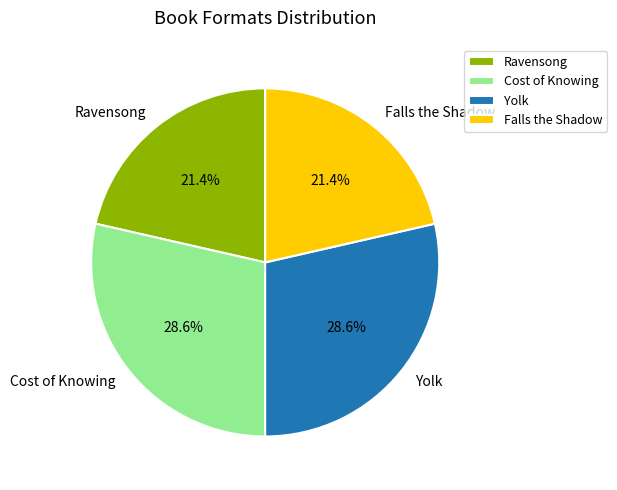

What portion of the pie excludes Yolk?

71.4%